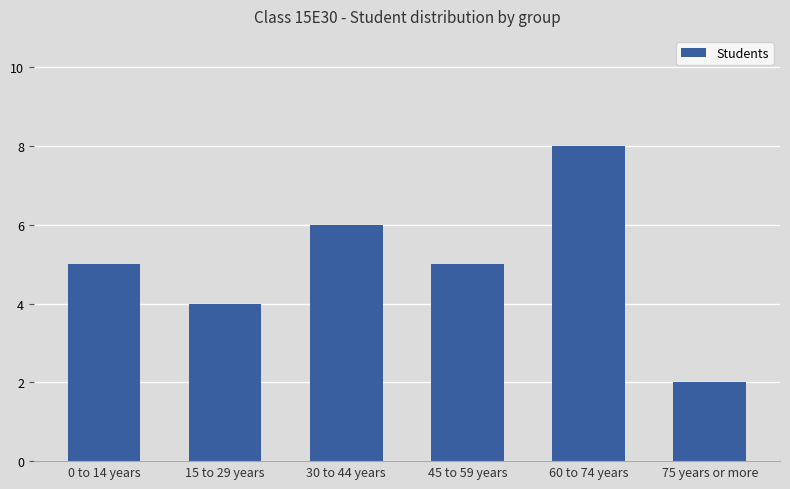

Which category has the highest value across all series?

60 to 74 years